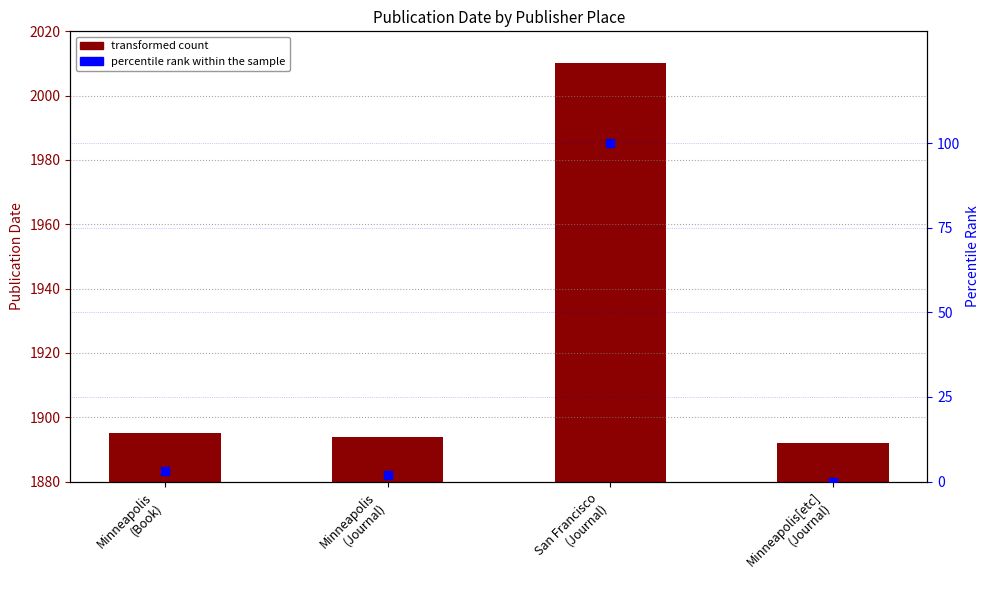

At how many categories does at least one series exceed 681?

4